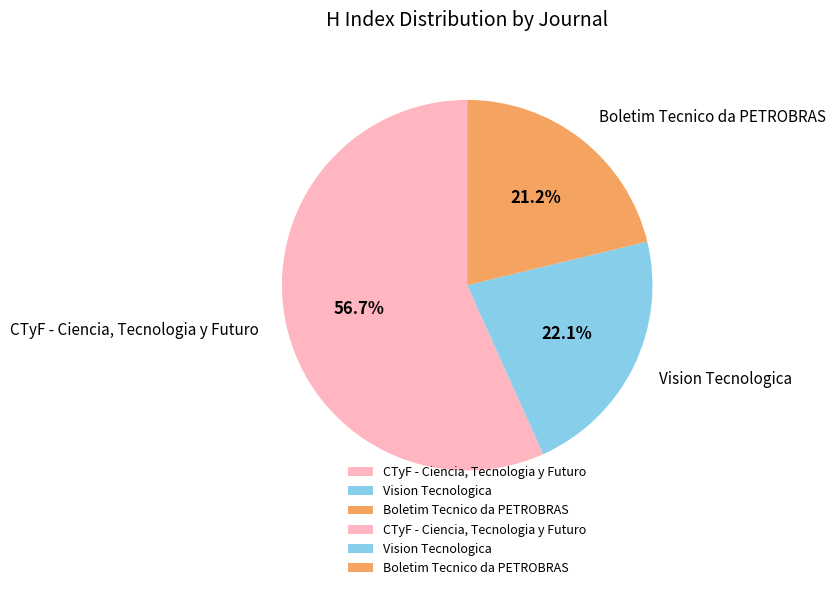

What percentage is the CTyF - Ciencia, Tecnologia y Futuro slice, to the nearest percent?

57%